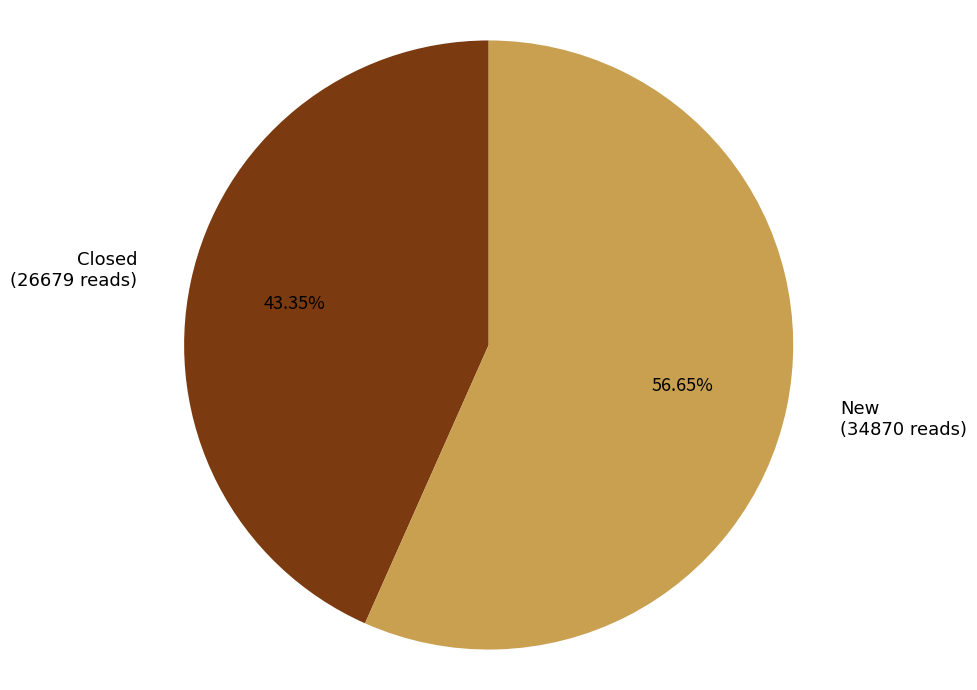

Combined, what portion of the pie is New and Closed?

100.0%